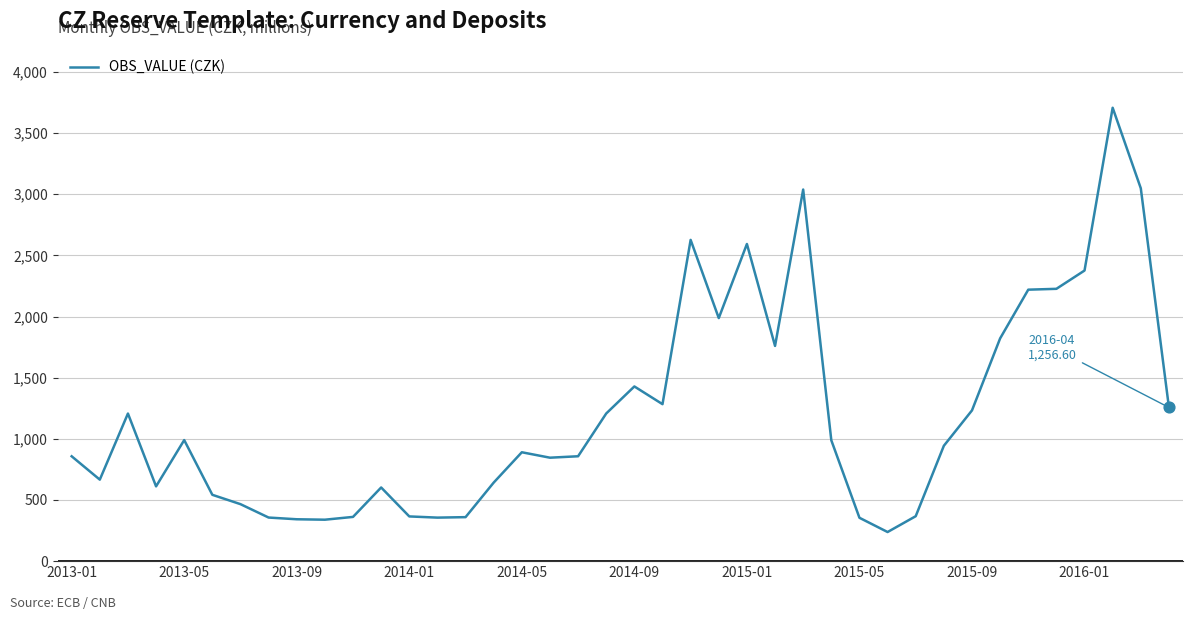

What is the greatest value displayed?

3706.8